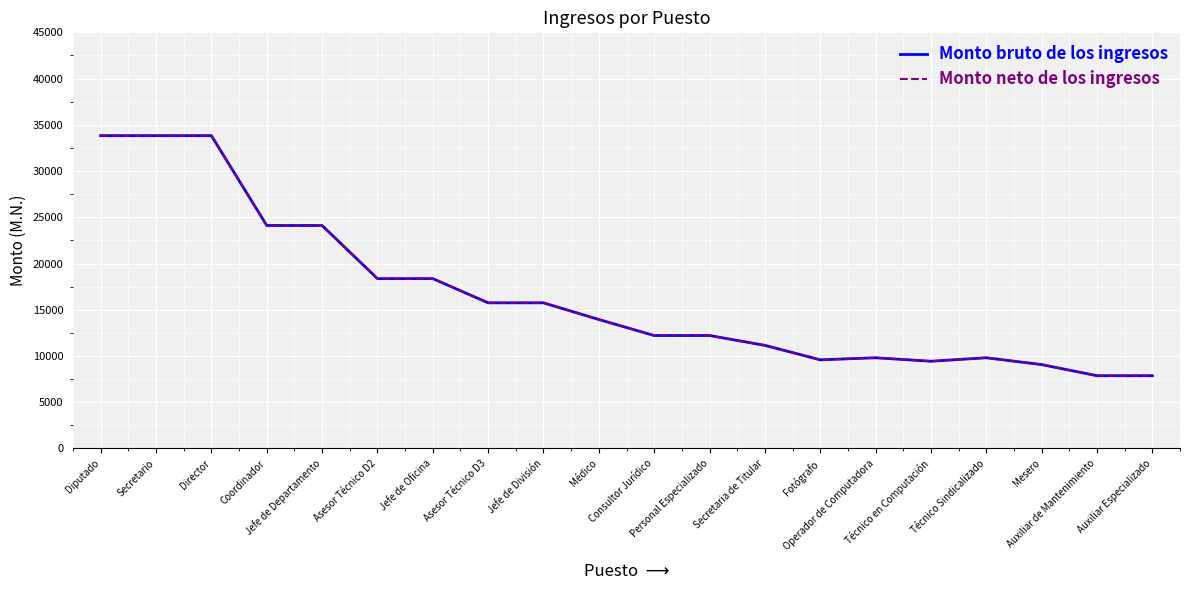

Which label corresponds to the smallest value in the chart?

Auxiliar de Mantenimiento